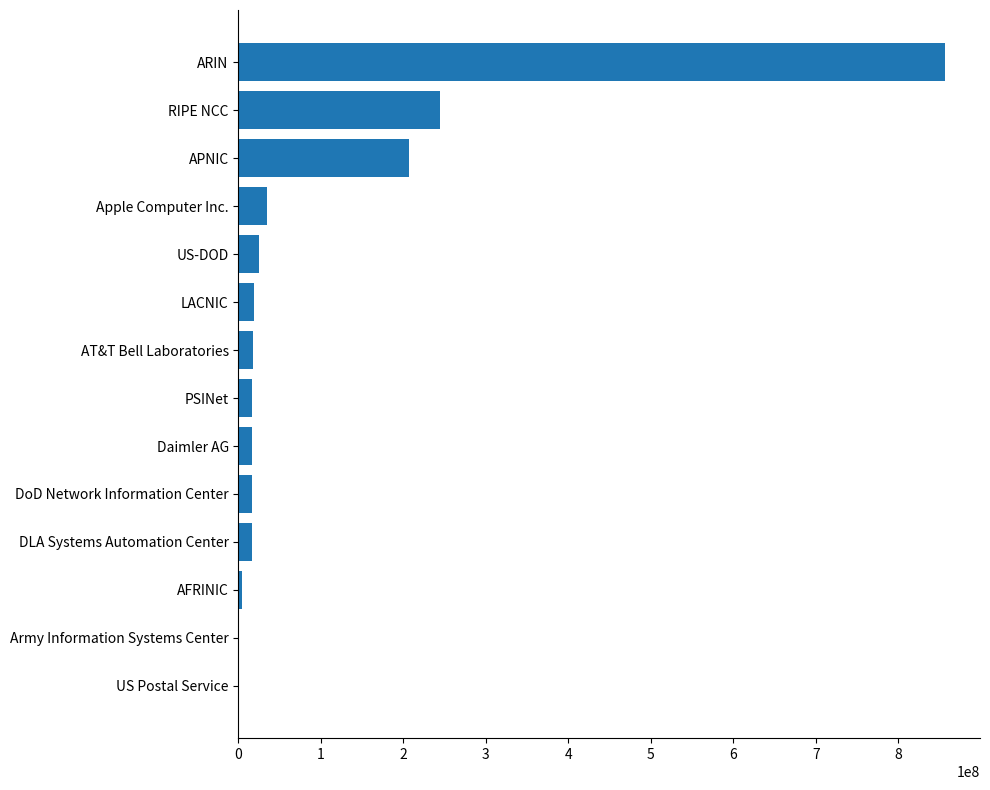

Which category has the highest value across all series?

ARIN